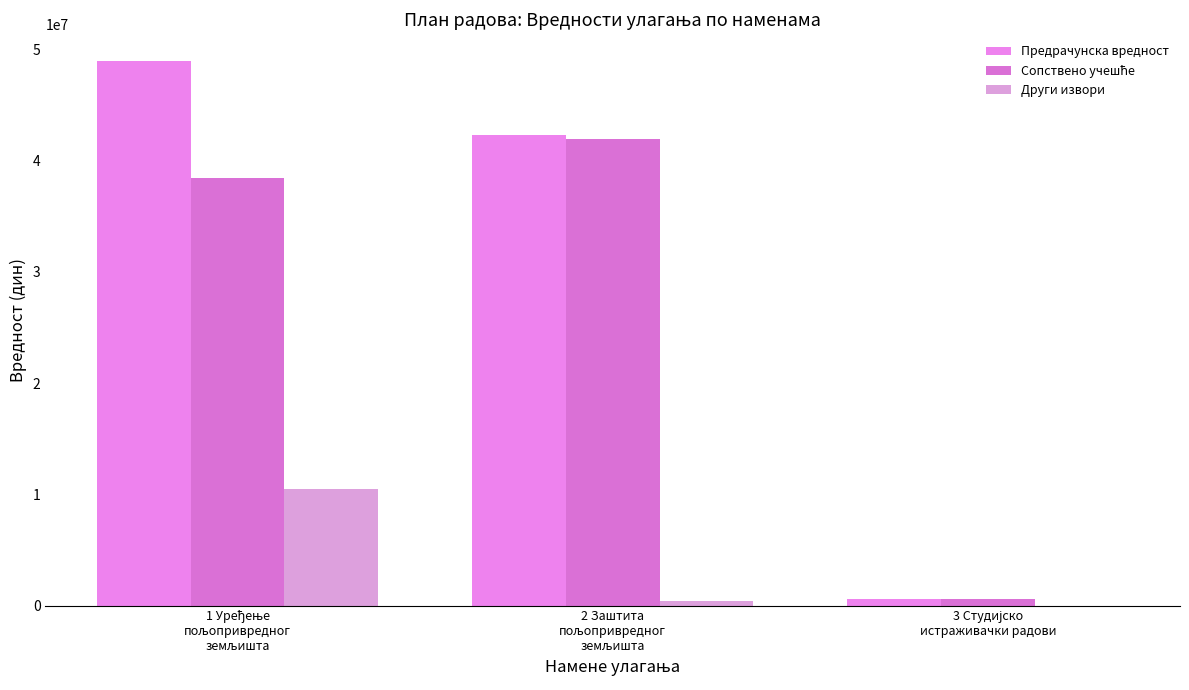

At how many categories does at least one series exceed 38755195?

2